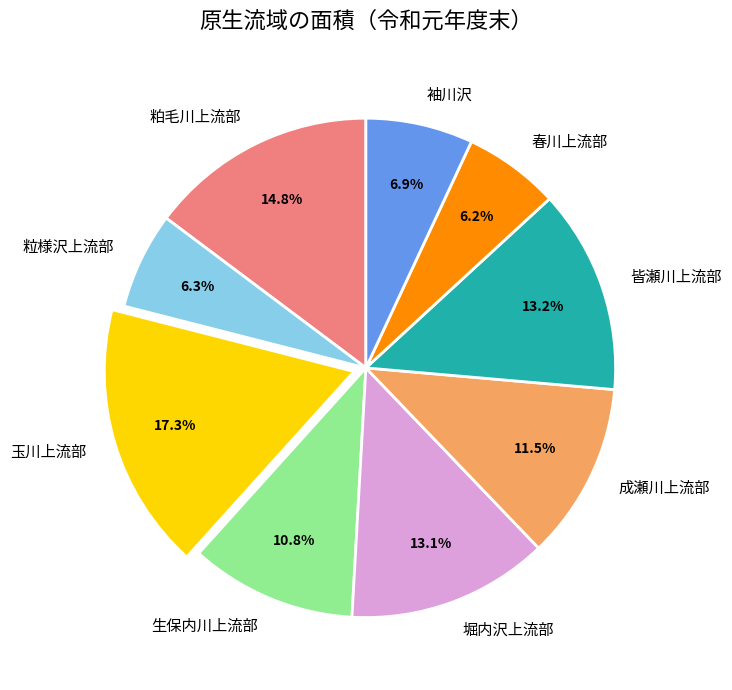

What is the largest slice in the pie chart?

玉川上流部